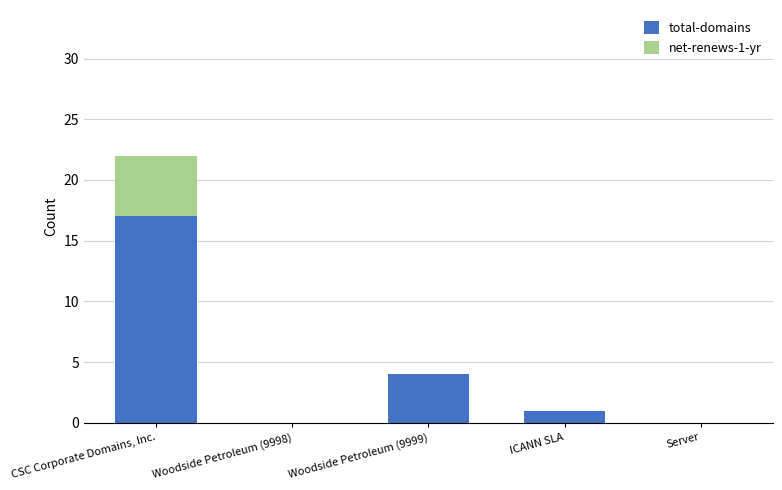

At which category is the sum across all series the highest?

CSC Corporate Domains, Inc.